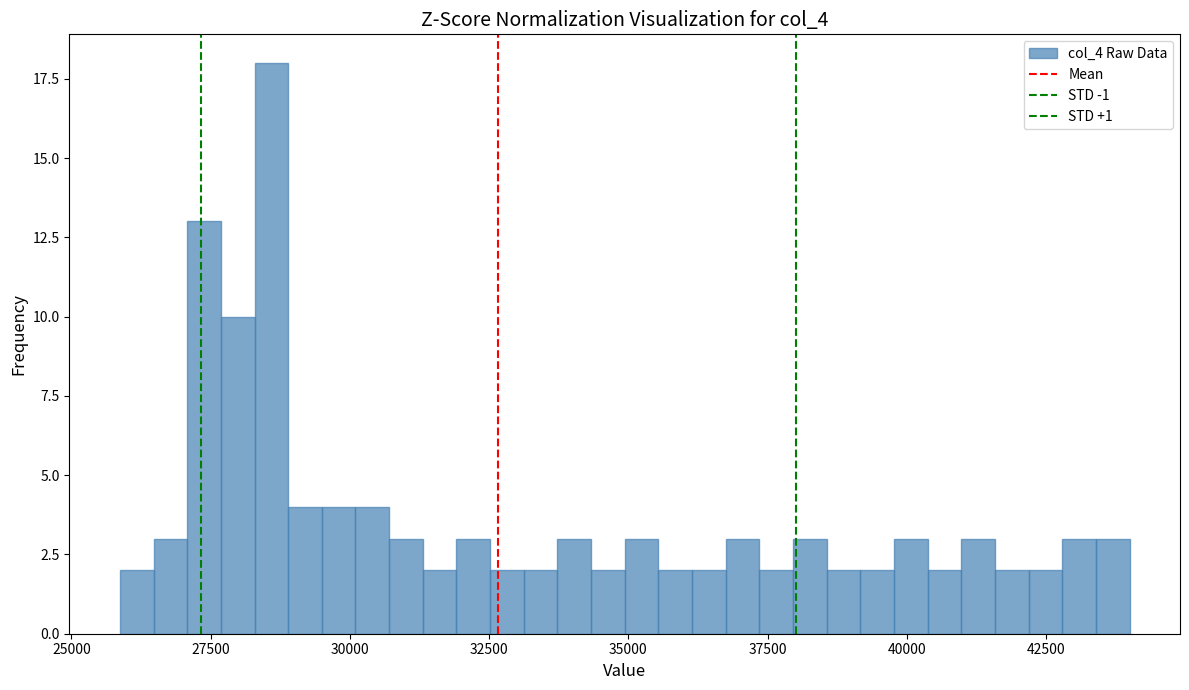

Around what value on the x-axis is the tallest bar? Give the approximate position of its centre, as read against the axis.

28500